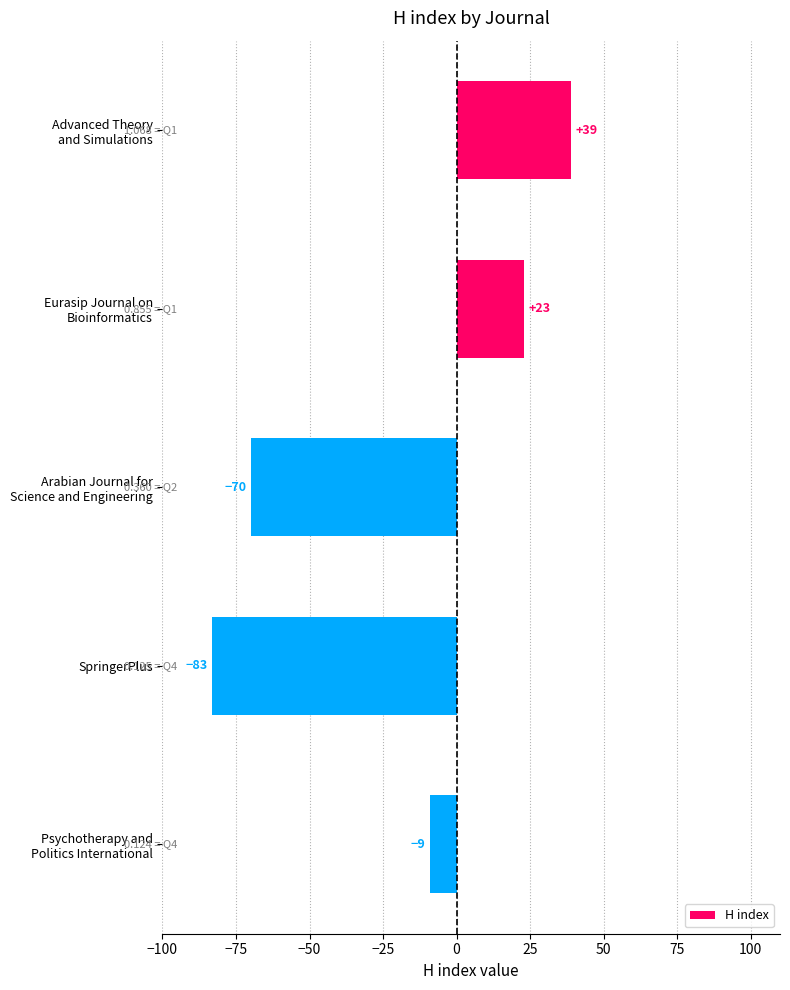

How many data points does each series have?

5